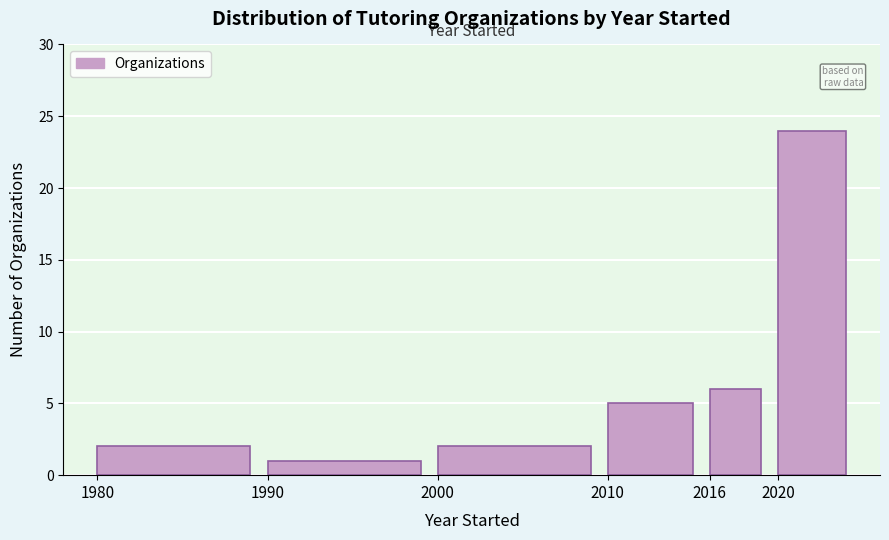

Reading left to right, list all the values displayed in this chart.

1980=2	1990=1	2000=2	2010=5	2016=6	2020=24